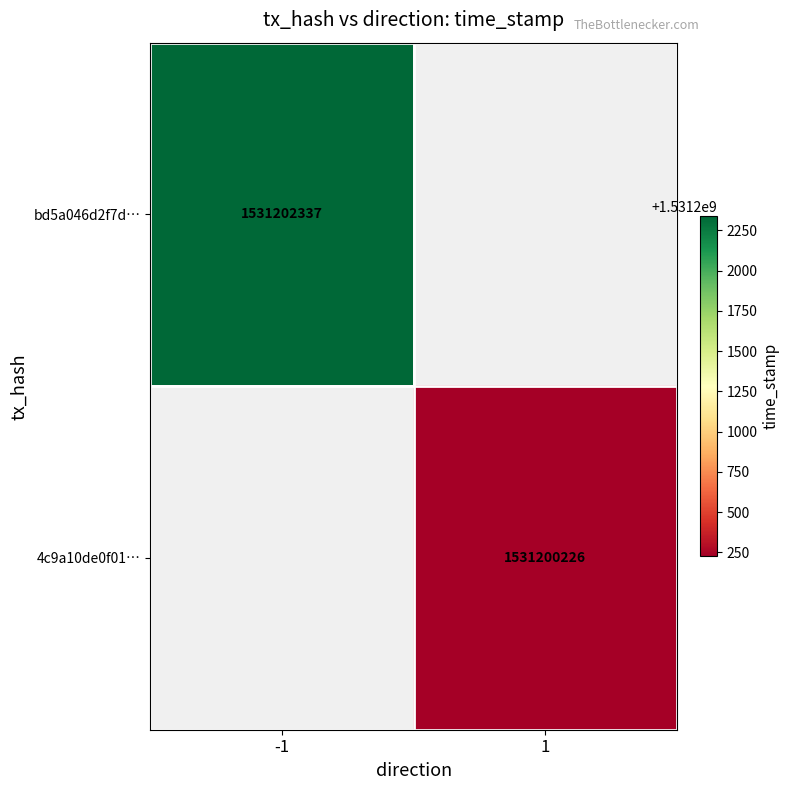

Is it true that 4c9a10de0f01… equals 921663097 at 1?

False